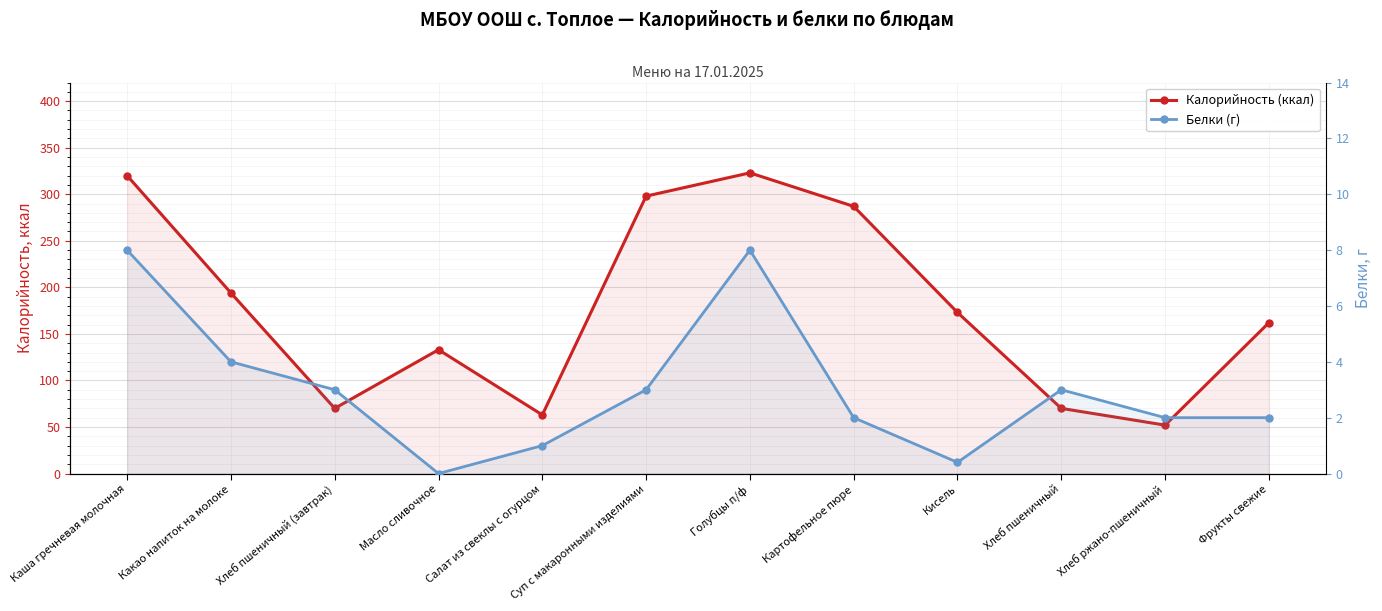

What is the sum of the Белки (г) values at Хлеб ржано-пшеничный and Хлеб пшеничный (завтрак)?

5.0